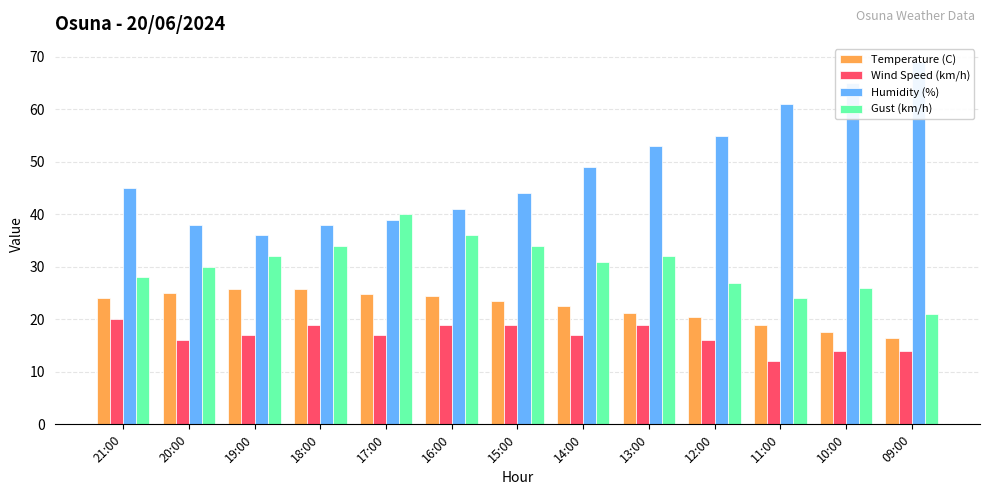

Between 19:00 and 14:00, which is larger?

19:00